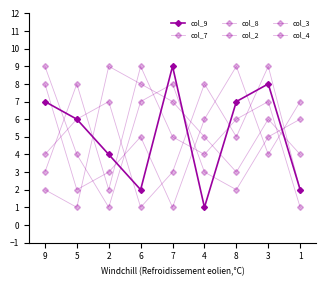

Count the number of categories in the chart.

9